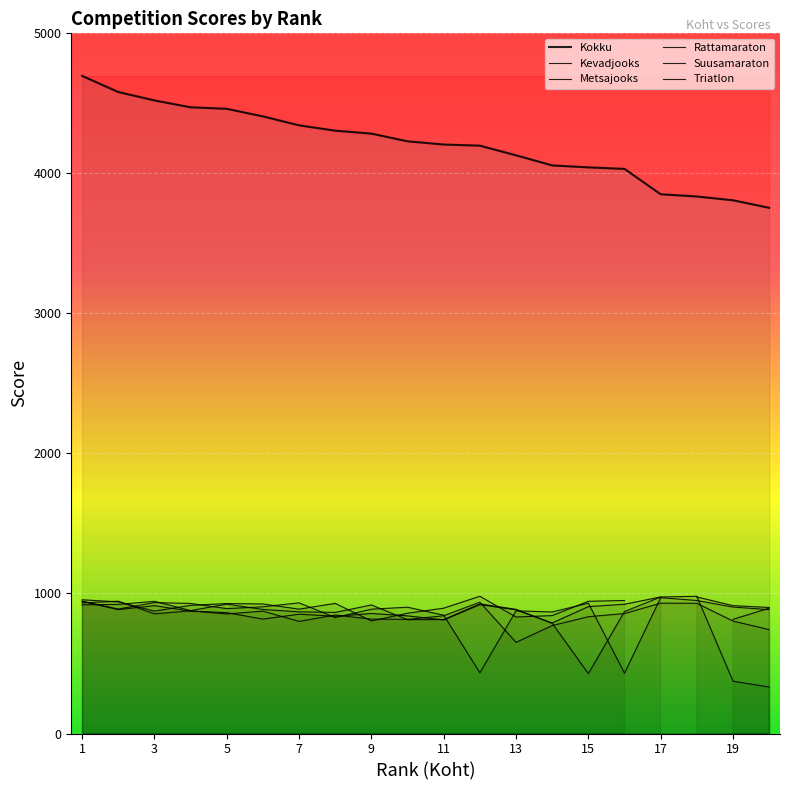

True or false: Metsajooks and Kokku cross at least once.

False